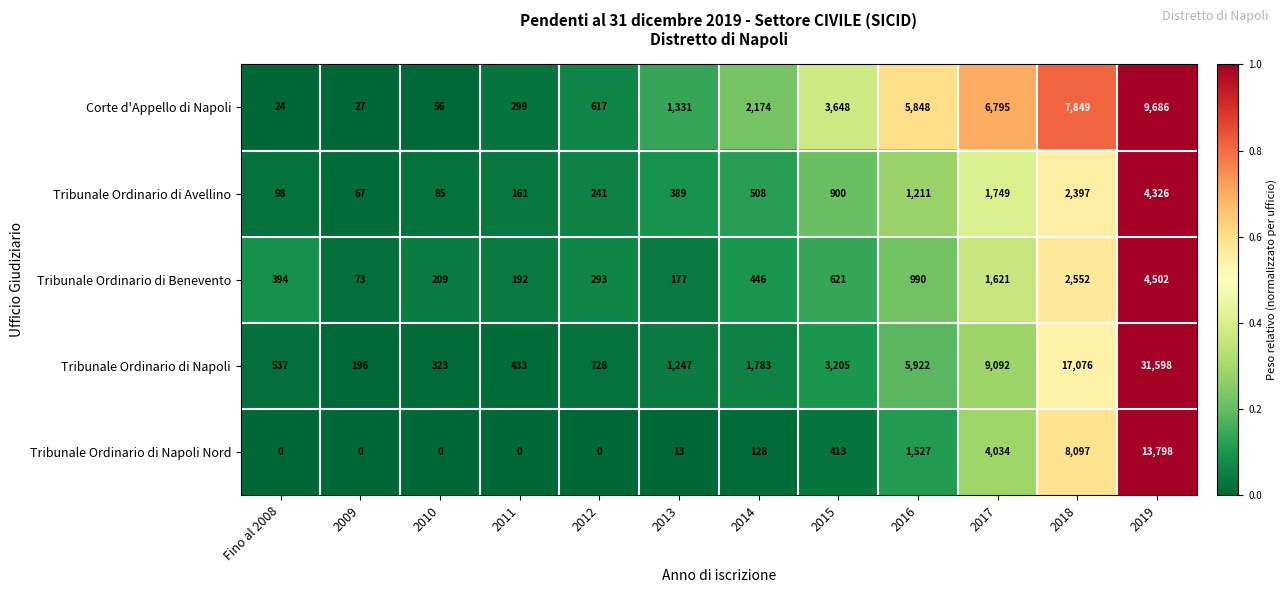

Which series has the largest total across all categories?

Tribunale Ordinario di Napoli